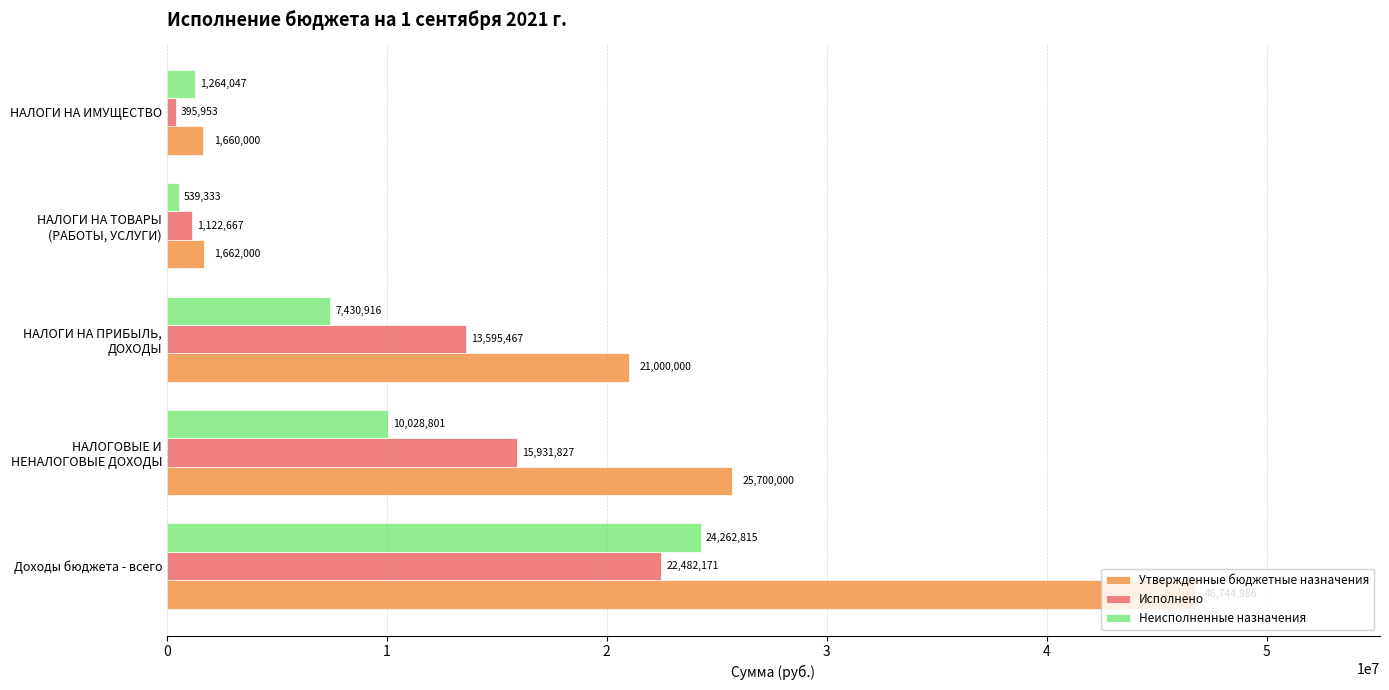

What is the average value of the Исполнено series?

10705617.1